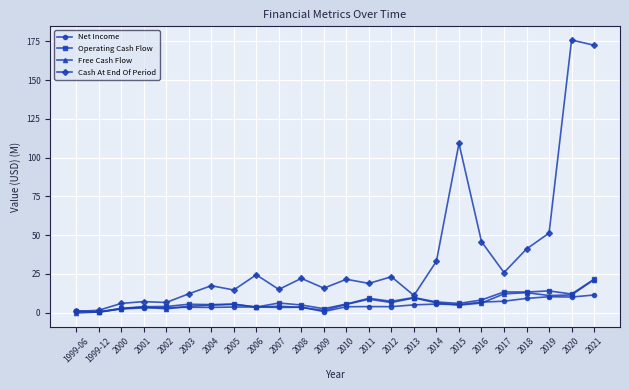

Count the number of data series in this chart.

4